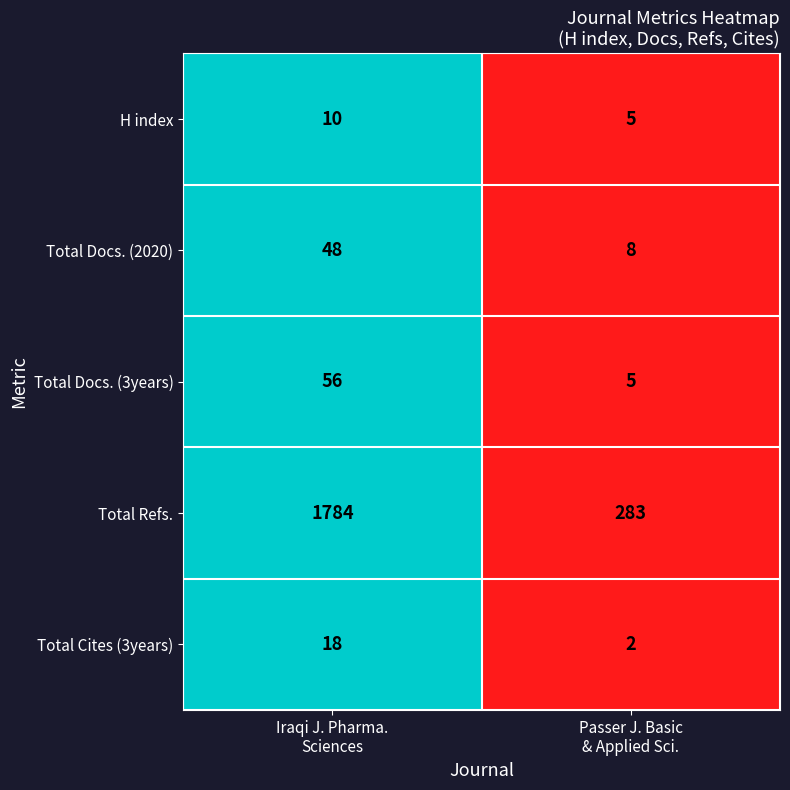

Which series has the largest total across all categories?

Total Refs.